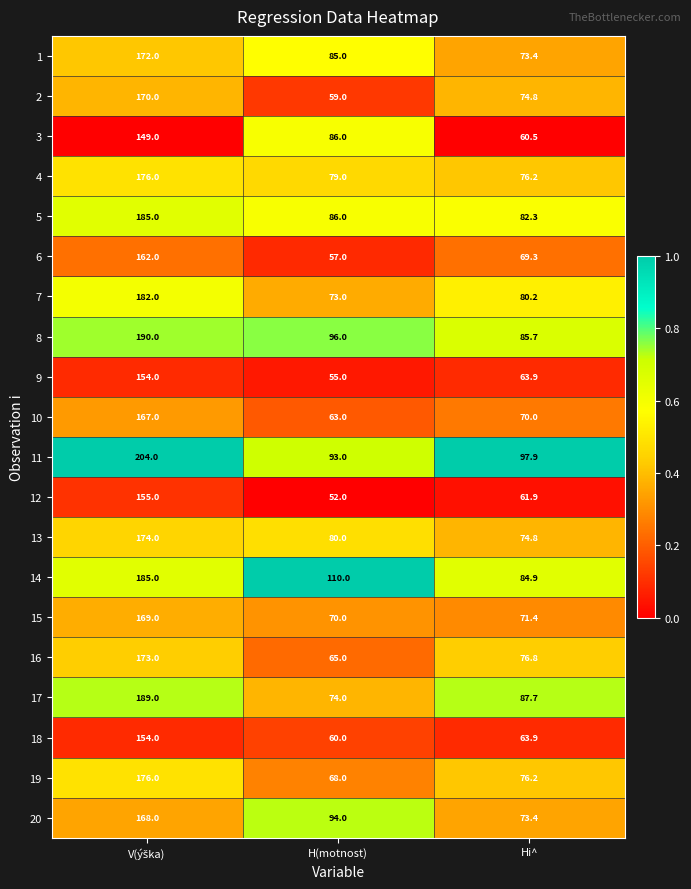

How many data points does each series have?

3